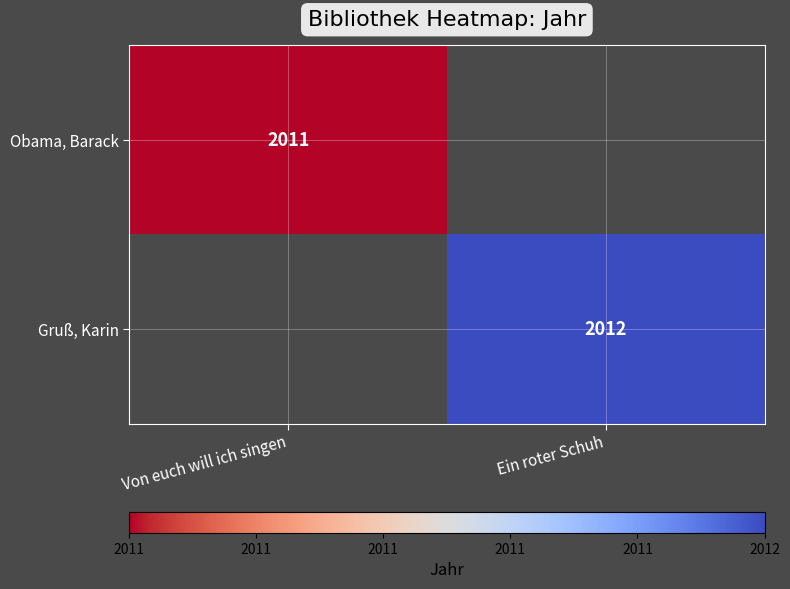

Is the value of Gruß, Karin at Ein roter Schuh greater than the value of Obama, Barack at Von euch will ich singen?

Yes